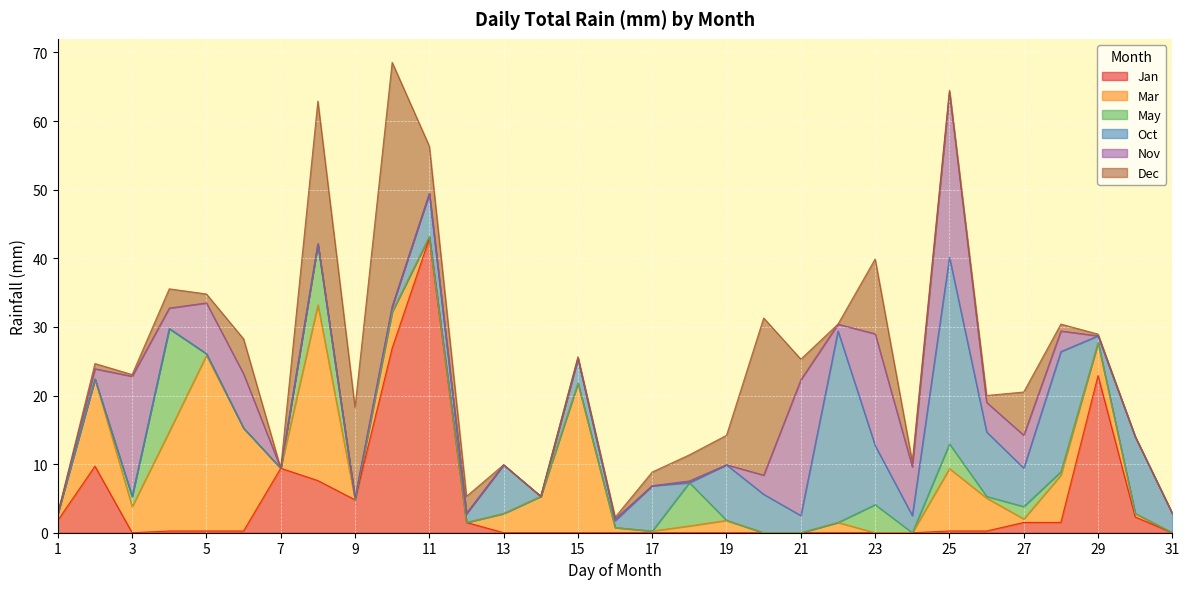

What are all the series names shown in the legend?

Jan, Mar, May, Oct, Nov, Dec